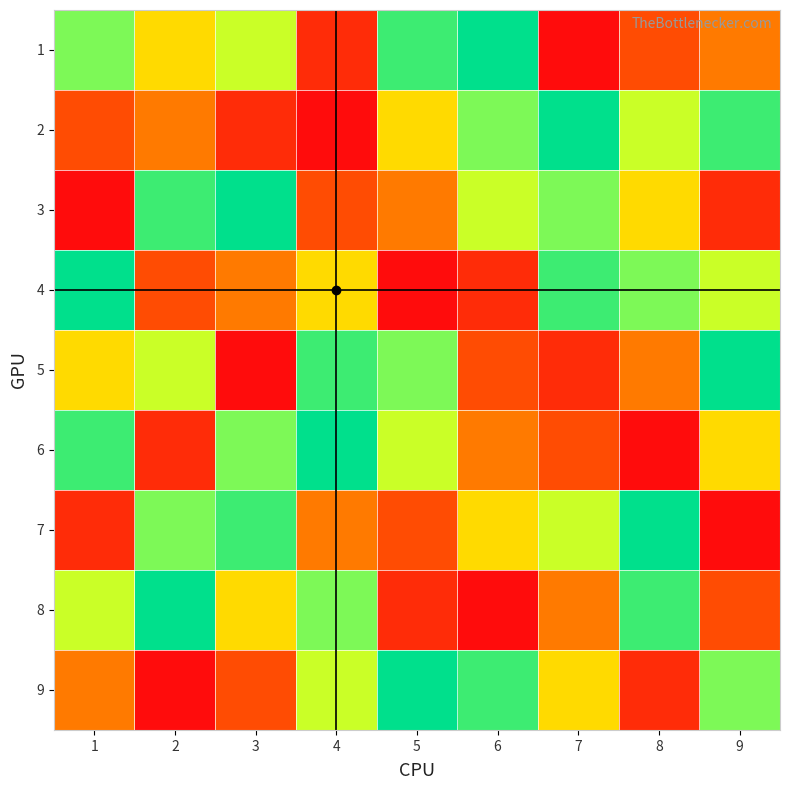

Which series has the largest total across all categories?

1